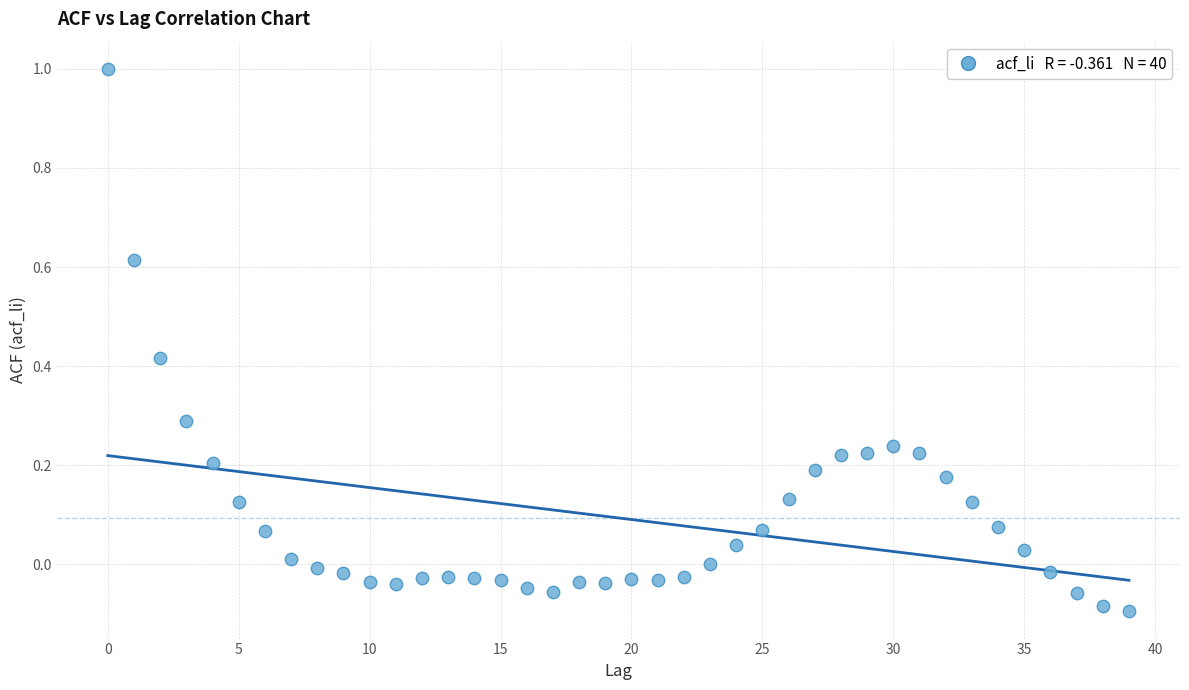

What is the range of Y values (max minus min)?

1.1